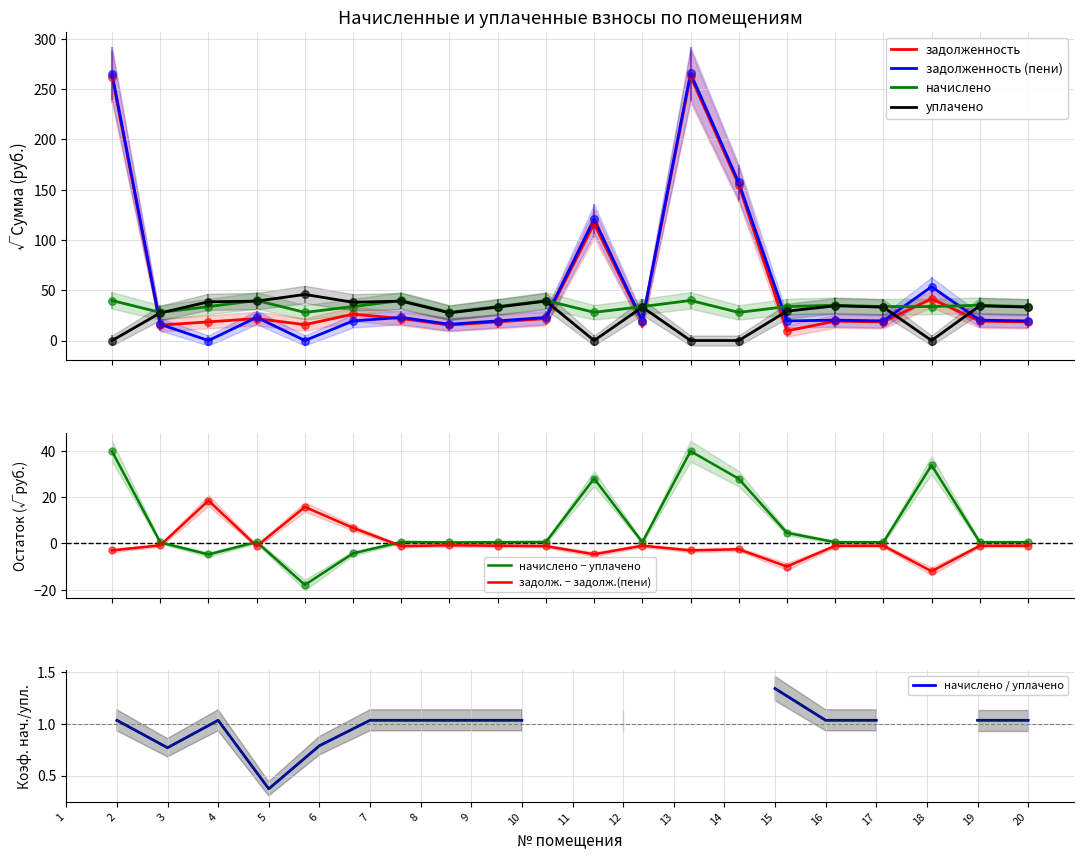

At how many categories does at least one series exceed 188?

2